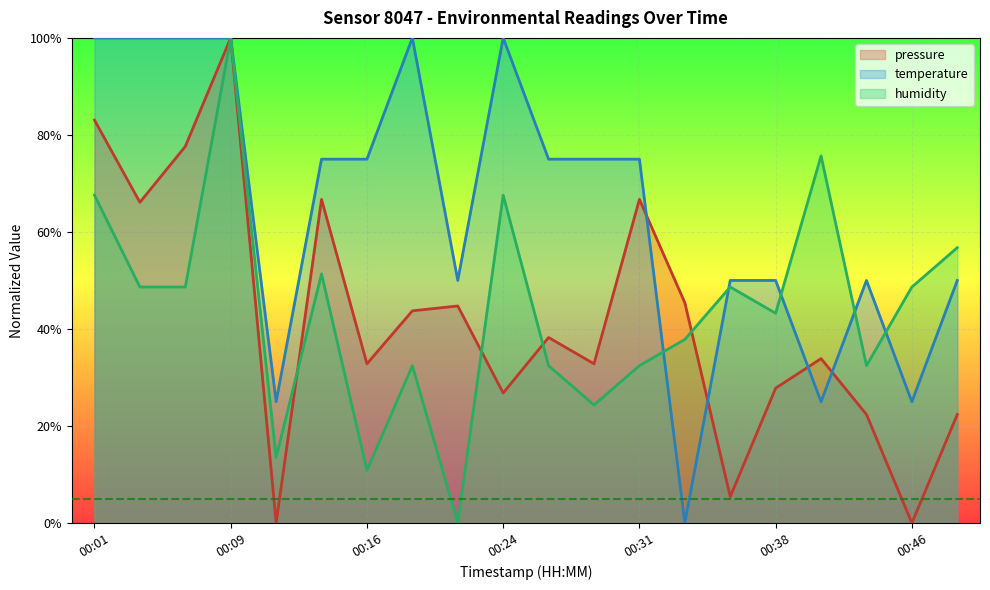

In humidity, how many points are lower than both neighbors (excluding endpoints)?

6